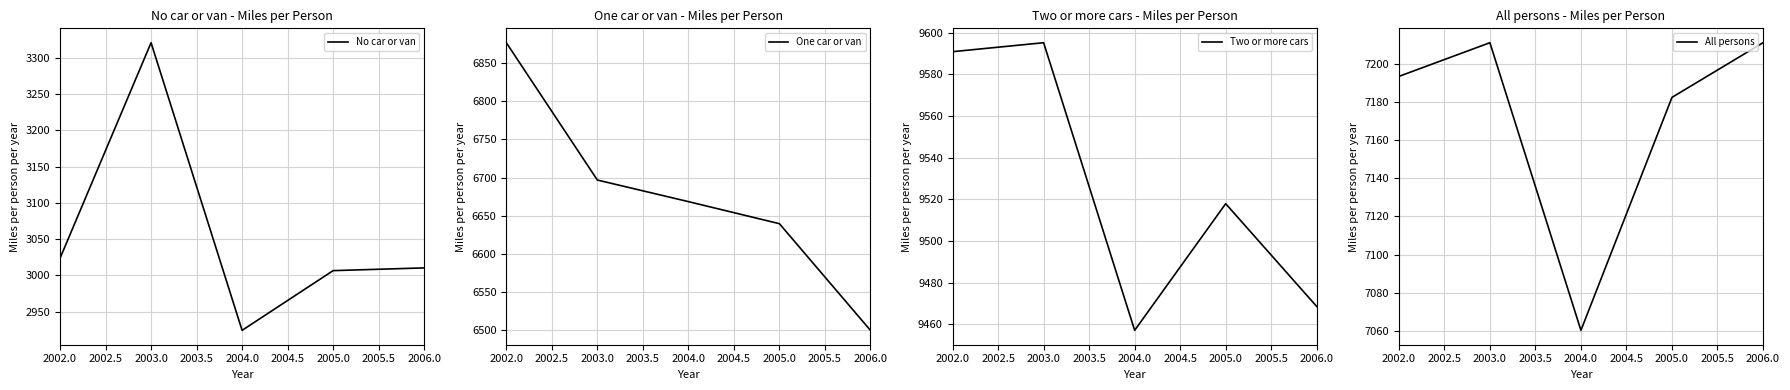

What is the sum of all No car or van values?

15285.3